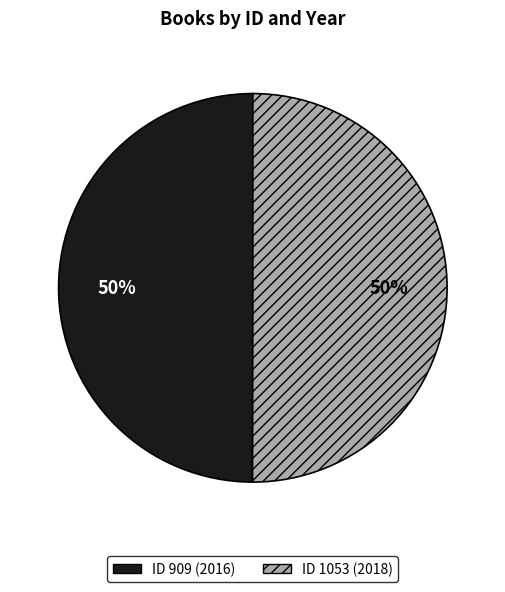

To the nearest percent, what is the average slice percentage?

50%